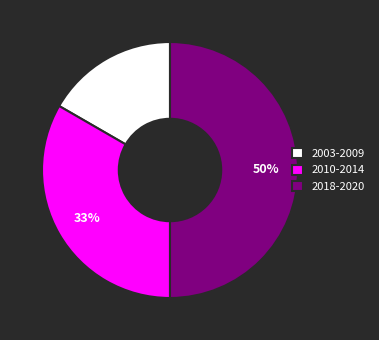

Rank the categories by value from highest to lowest.

2018-2020, 2010-2014, 2003-2009